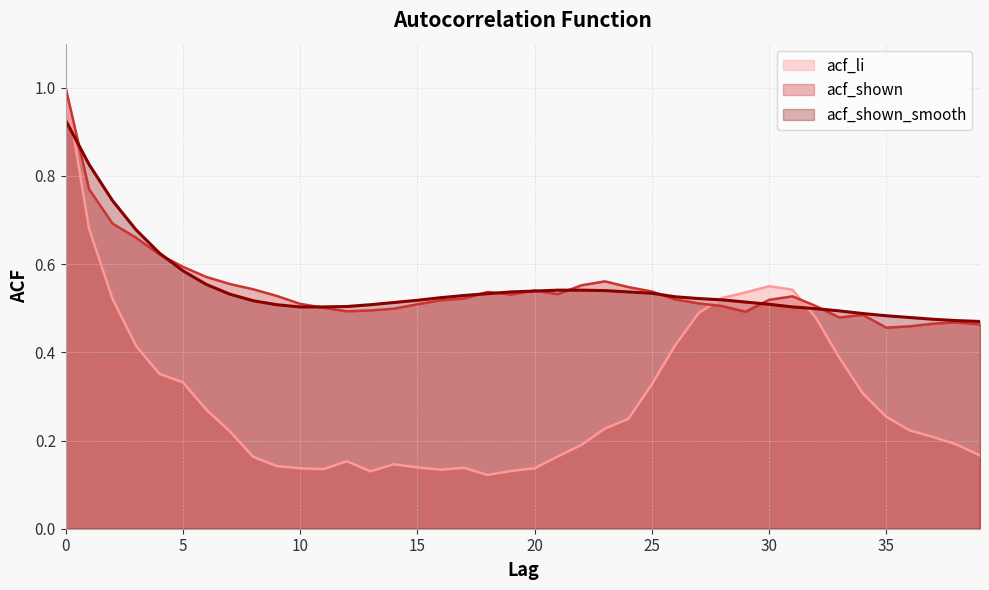

How many lines are shown in the chart?

3